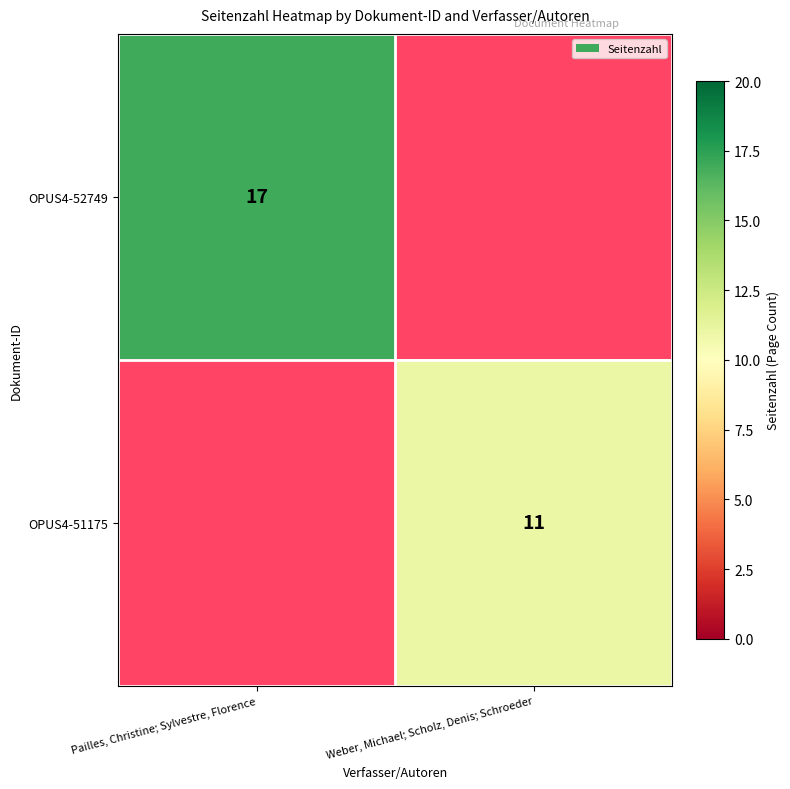

Is it true that OPUS4-52749 equals 7 at Pailles, Christine; Sylvestre, Florence?

False